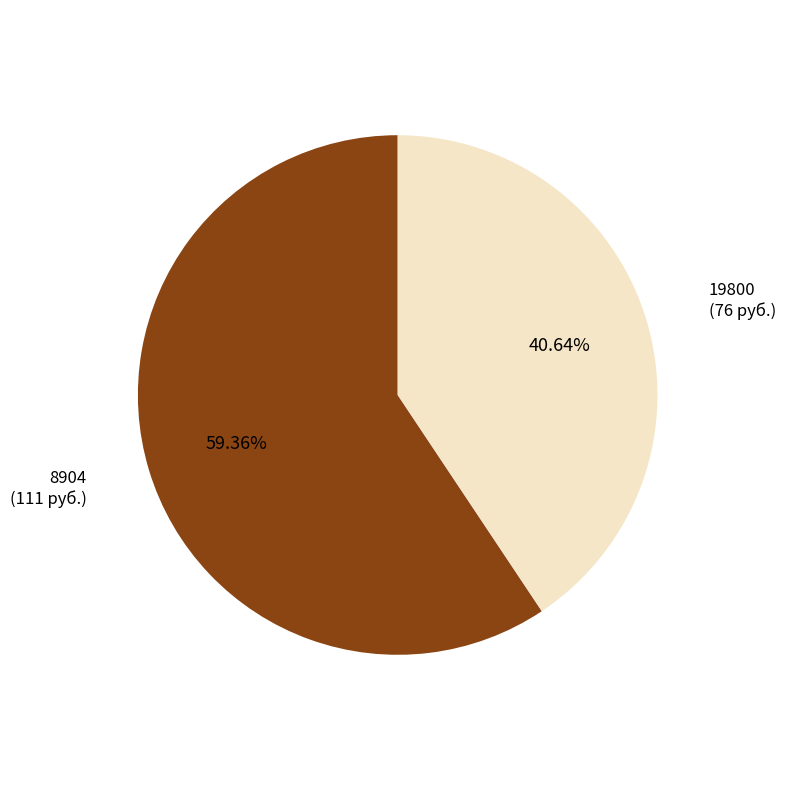

Combined, what portion of the pie is 19800 and 8904?

100.0%